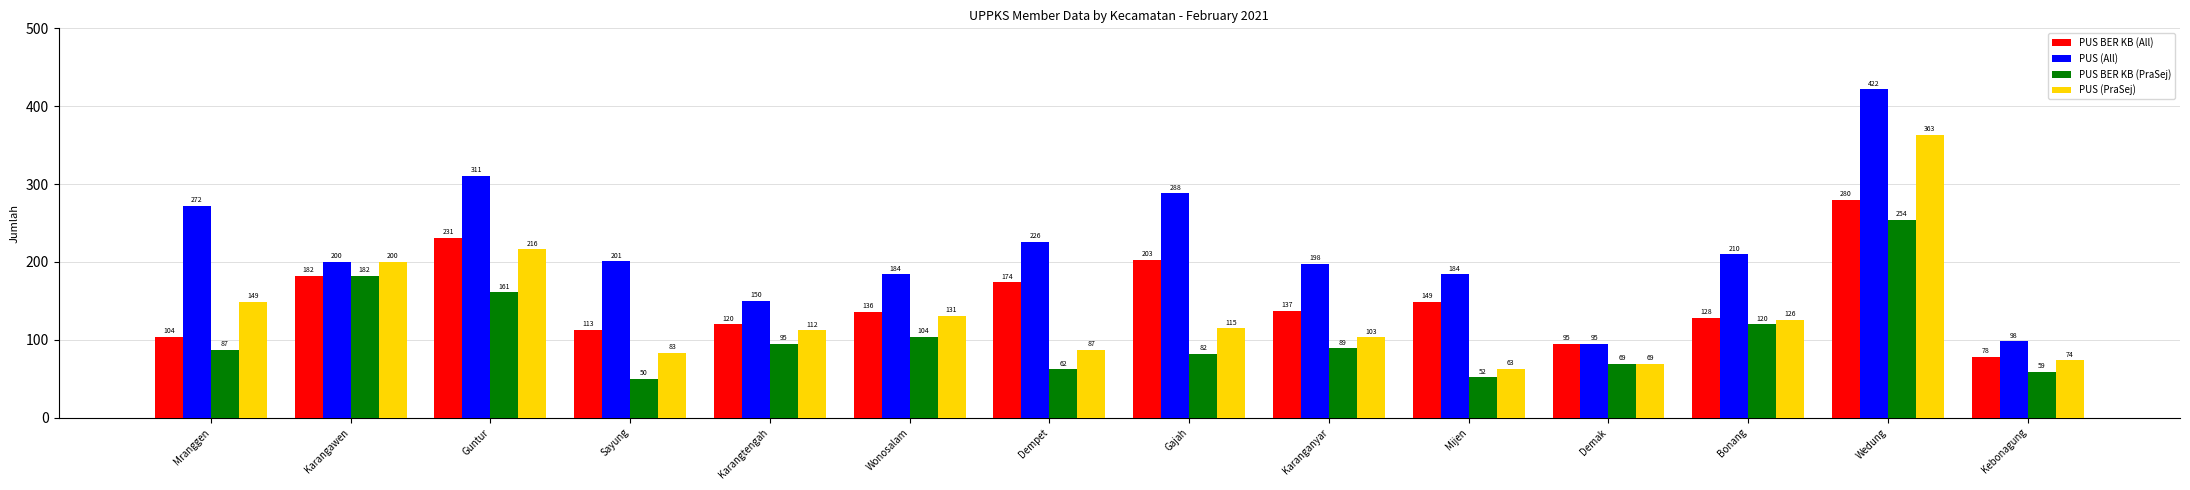

Count the number of categories in the chart.

14